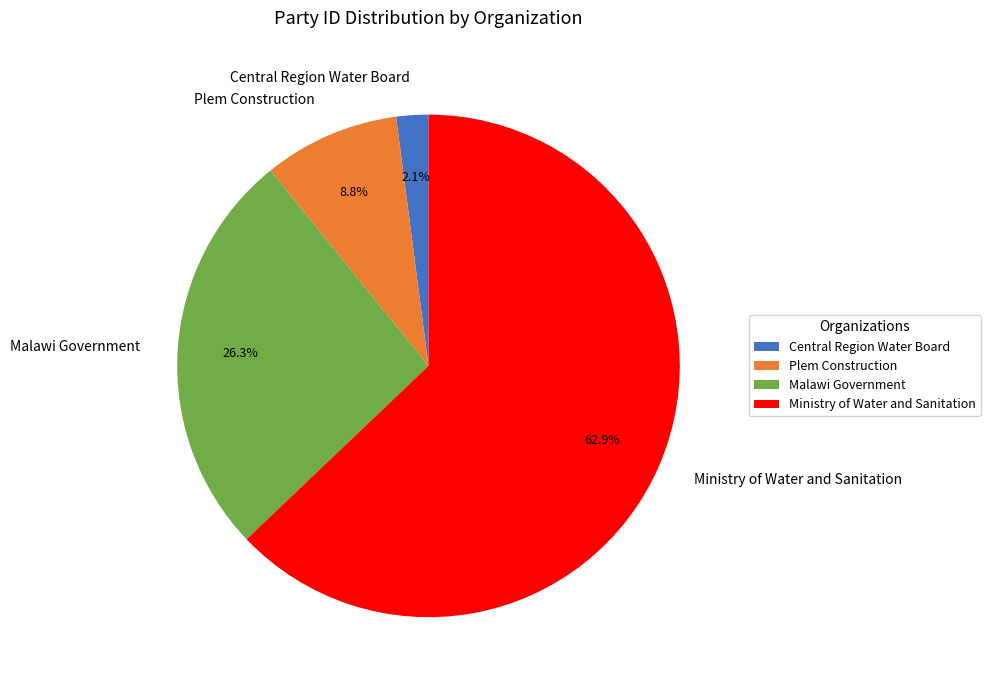

Is it true that Ministry of Water and Sanitation is 71% of the pie?

False